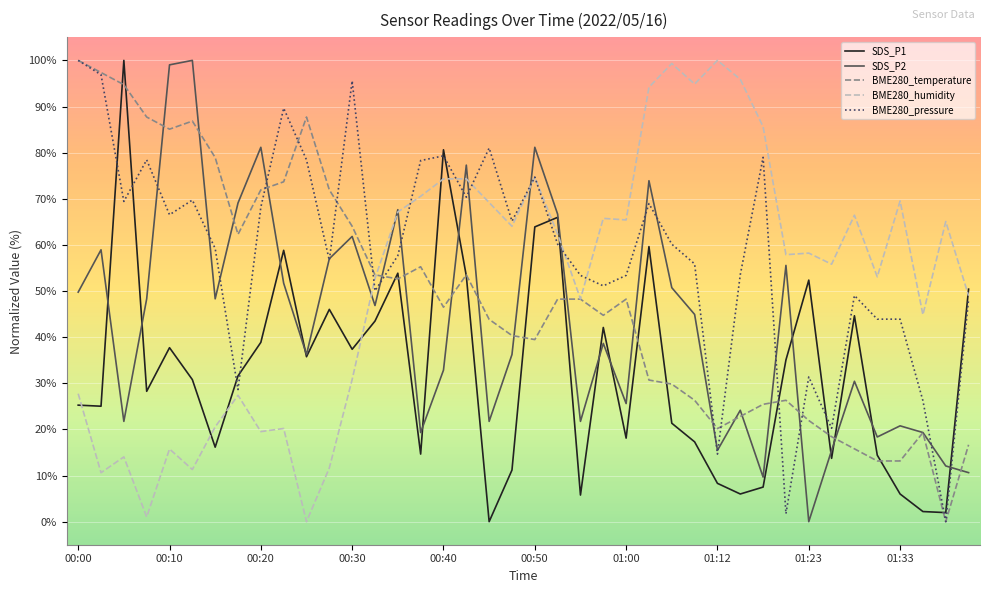

Which series has the largest total across all categories?

BME280_pressure